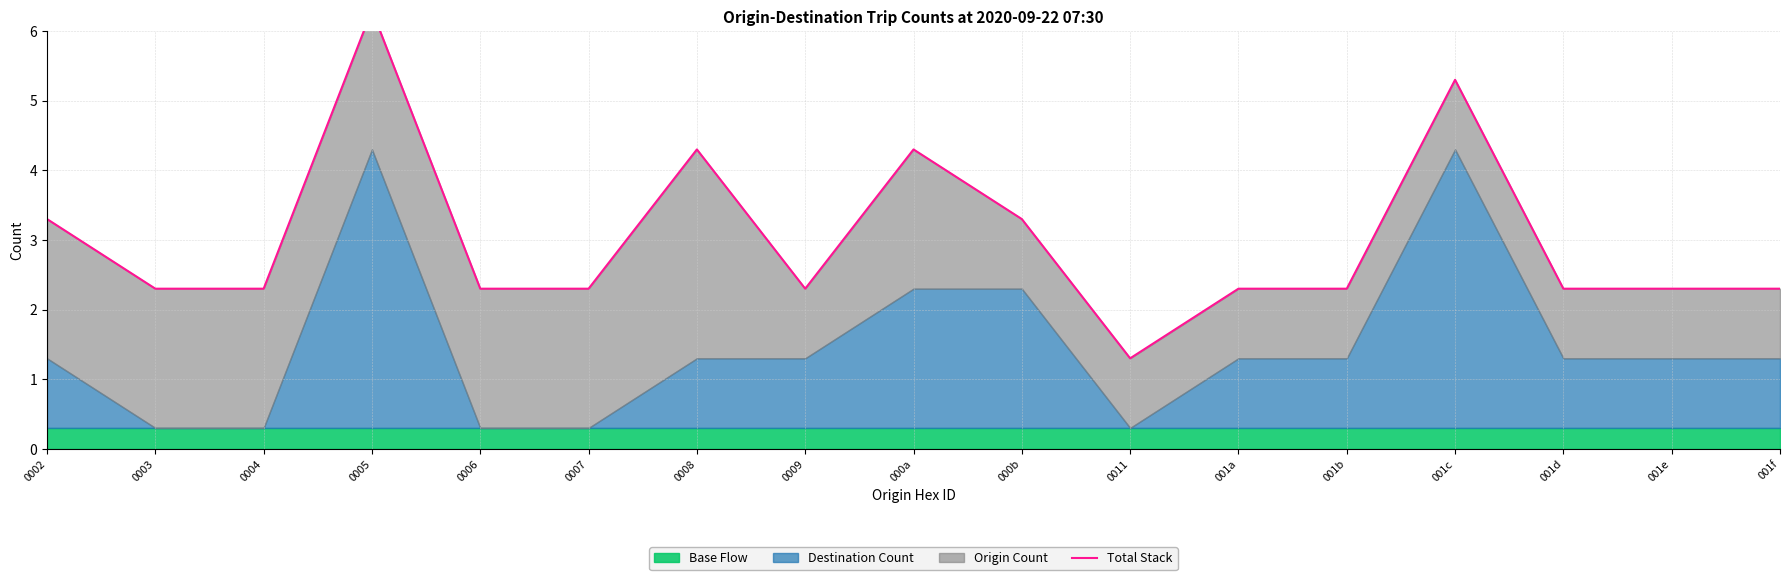

The chart shows a value of 2.3 at 0007. True or false?

True